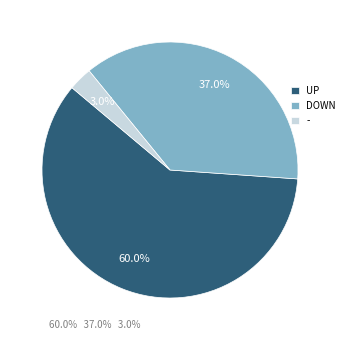

Between - and UP, which is larger?

UP